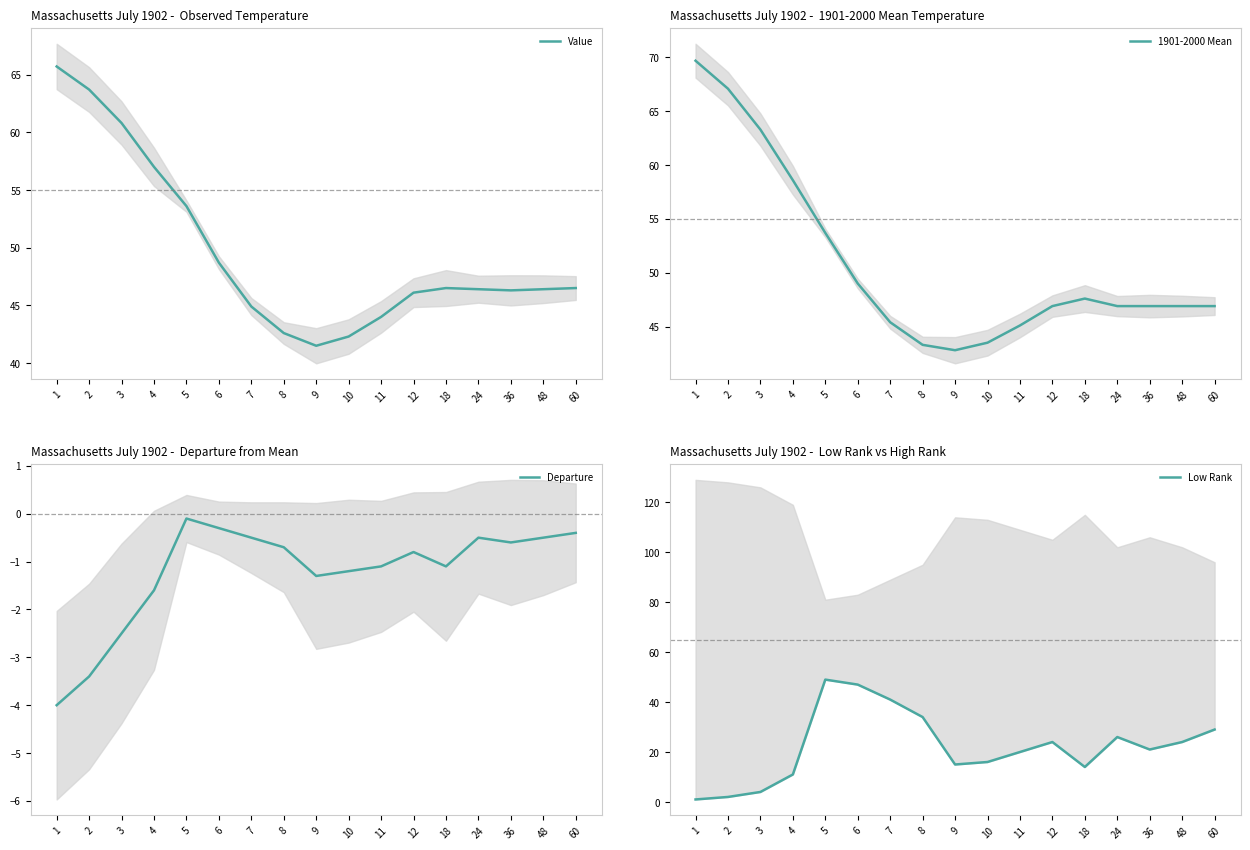

True or false: Value has a value of 64.4 at 11.

False